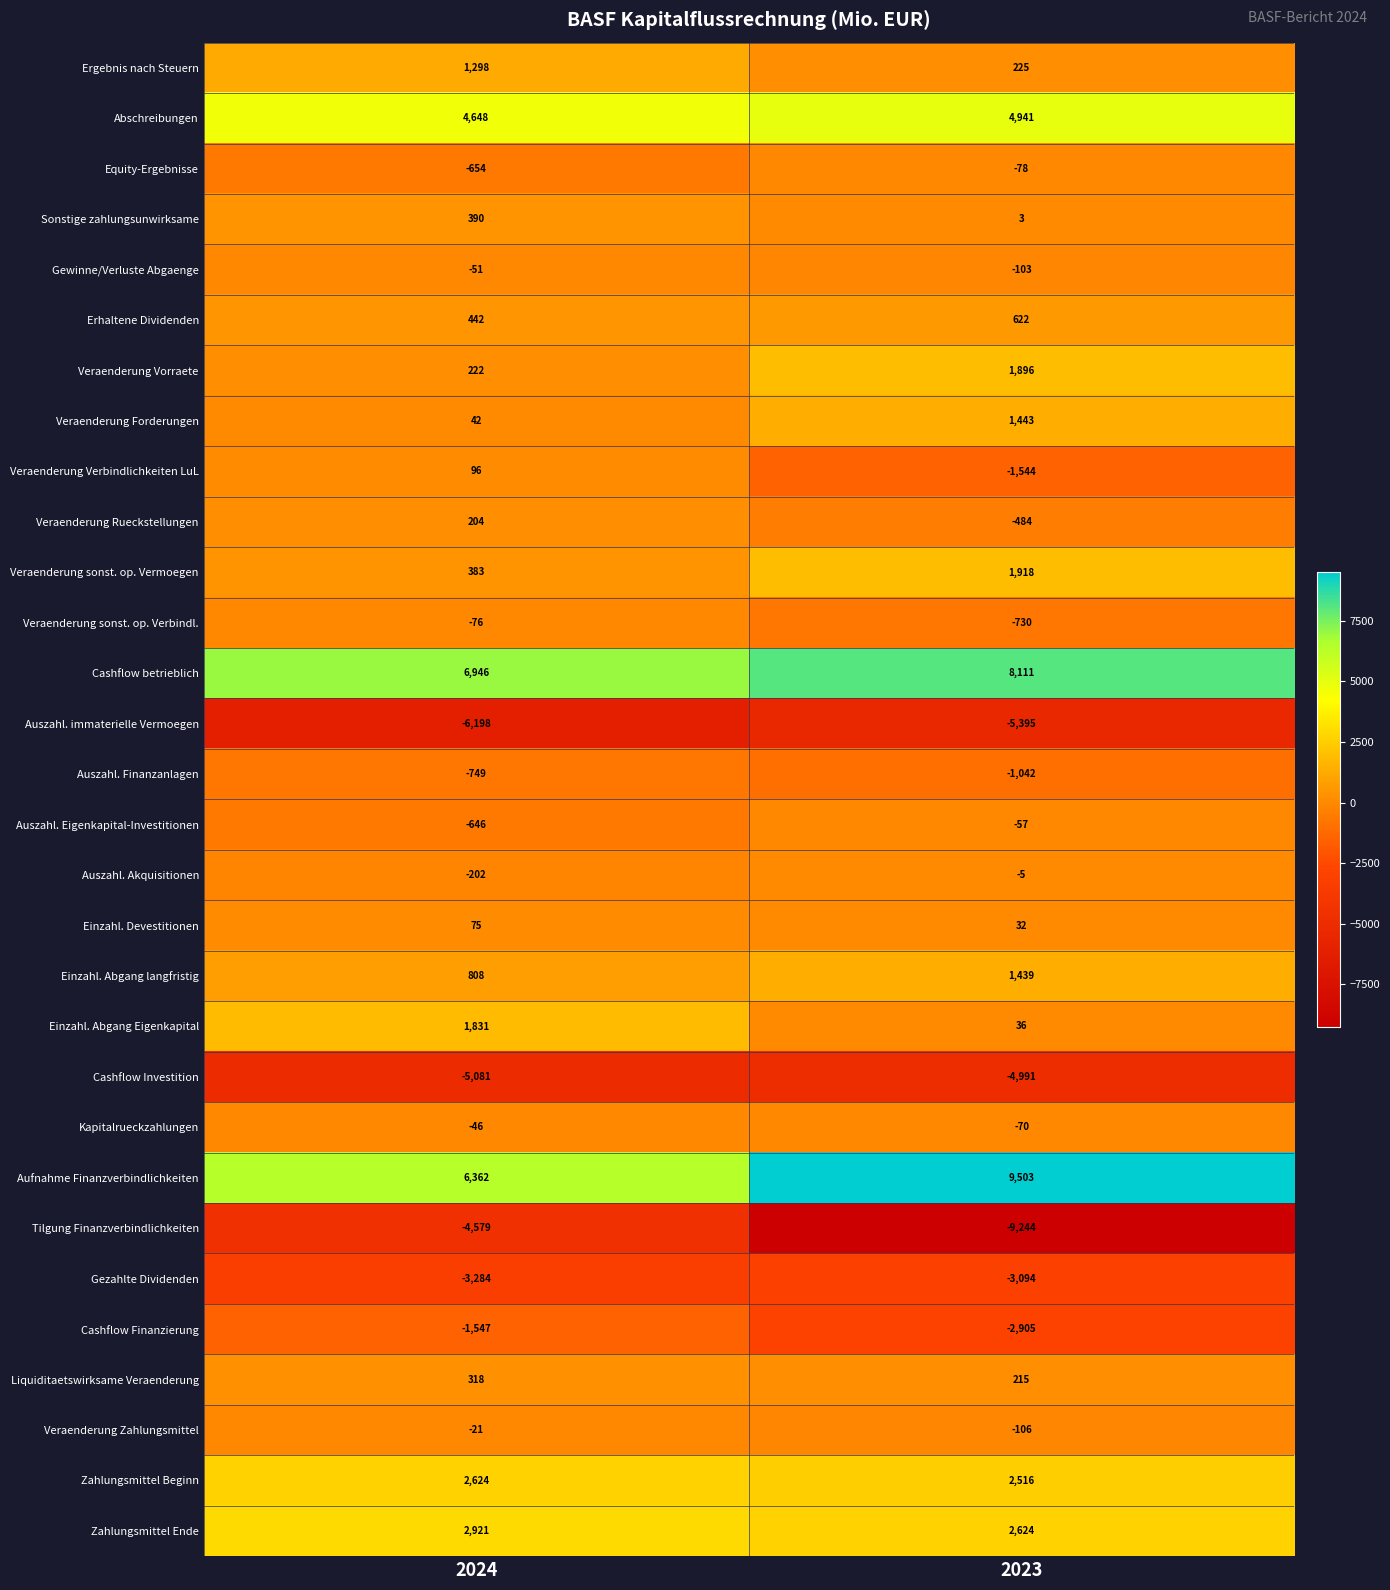

True or false: Auszahl. Finanzanlagen has a value of -393 at 2024.

False